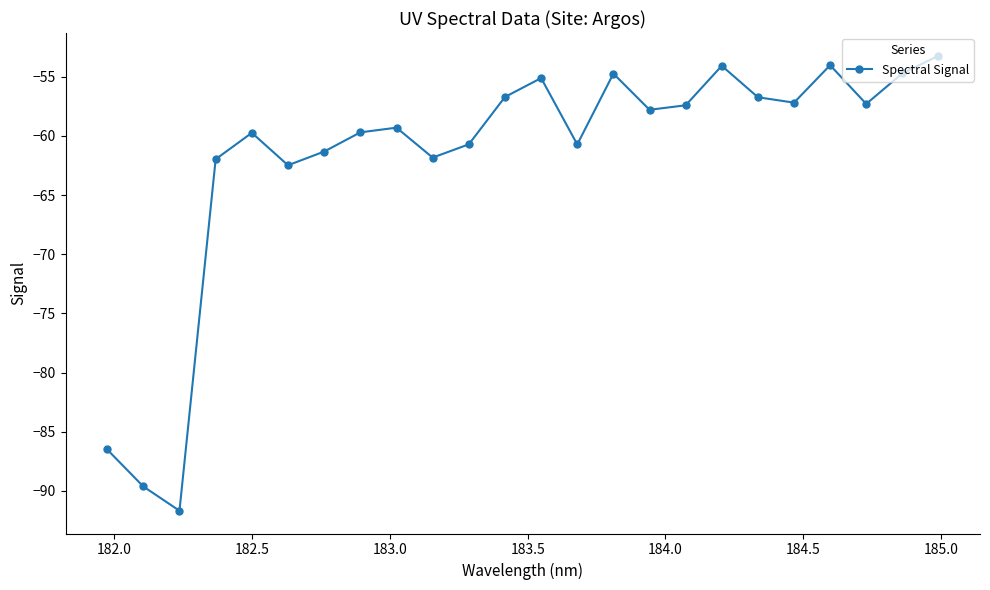

How many points are lower than both their immediate neighbors (excluding endpoints)?

7